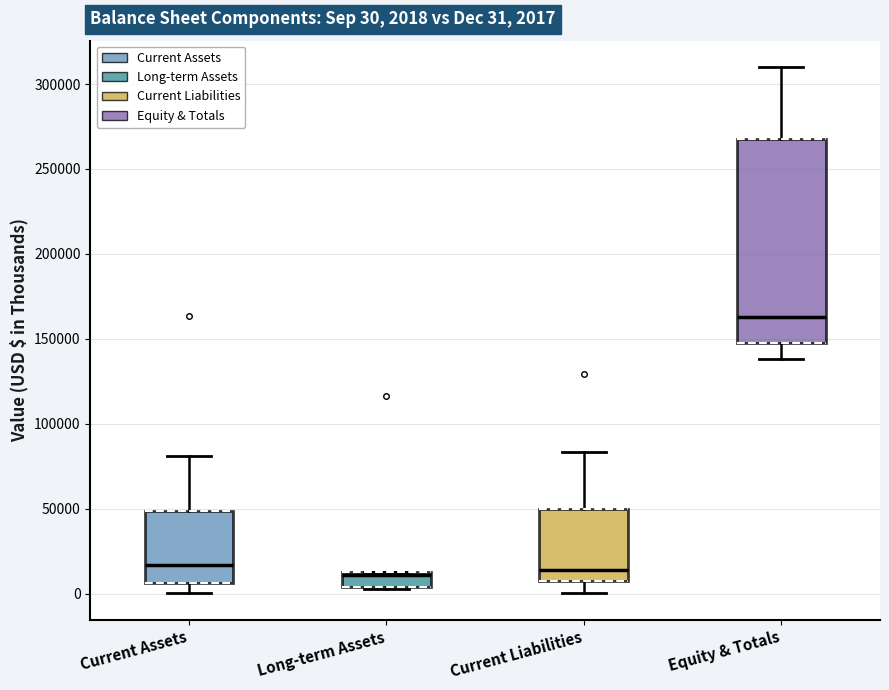

Comparing the boxes themselves (not the whiskers), which one is the tallest?

Equity & Totals